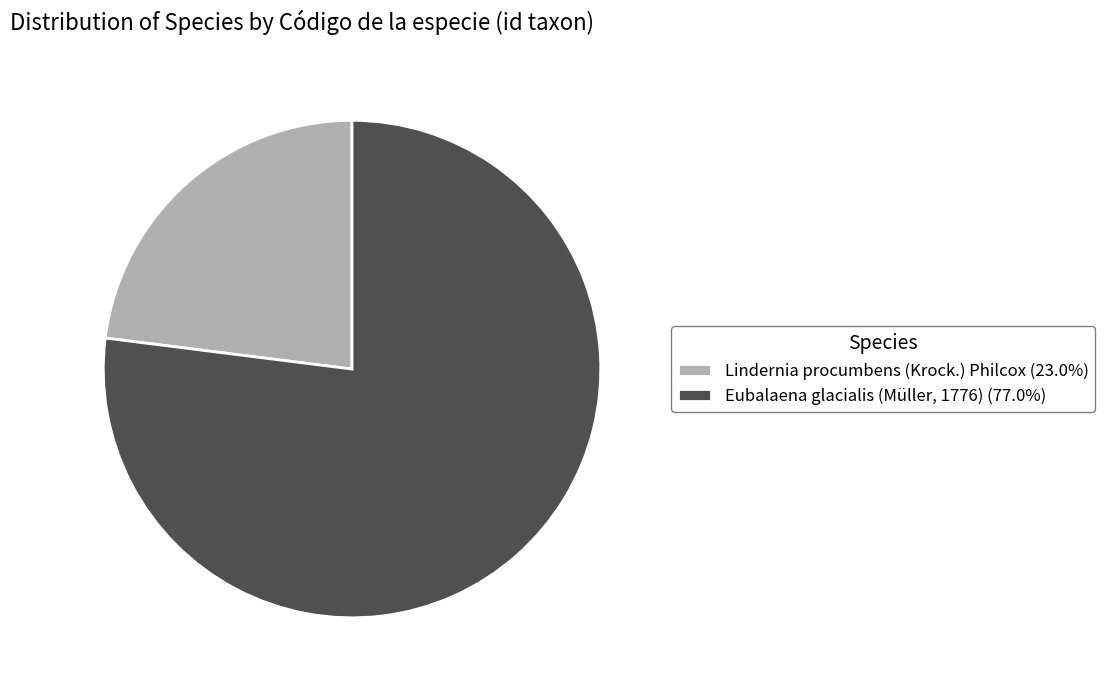

Count the number of slices in the pie.

2